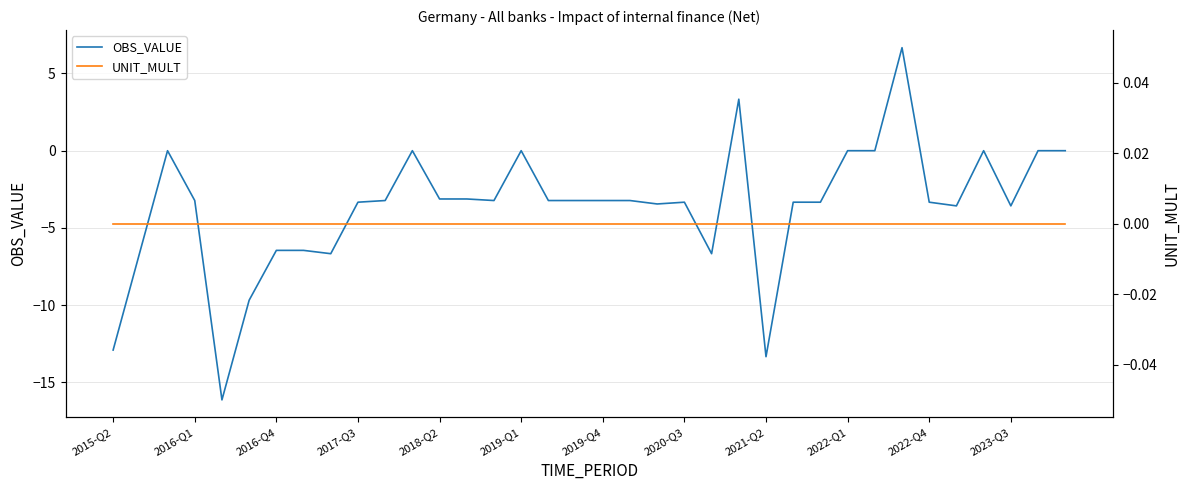

True or false: OBS_VALUE has a value of 12.0 at 2019-Q1.

False